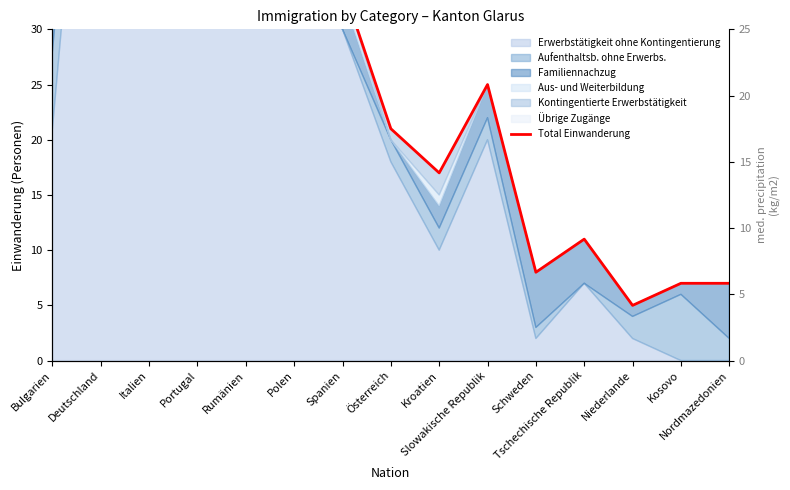

What is the approximate value at Deutschland, to the nearest 5?

85